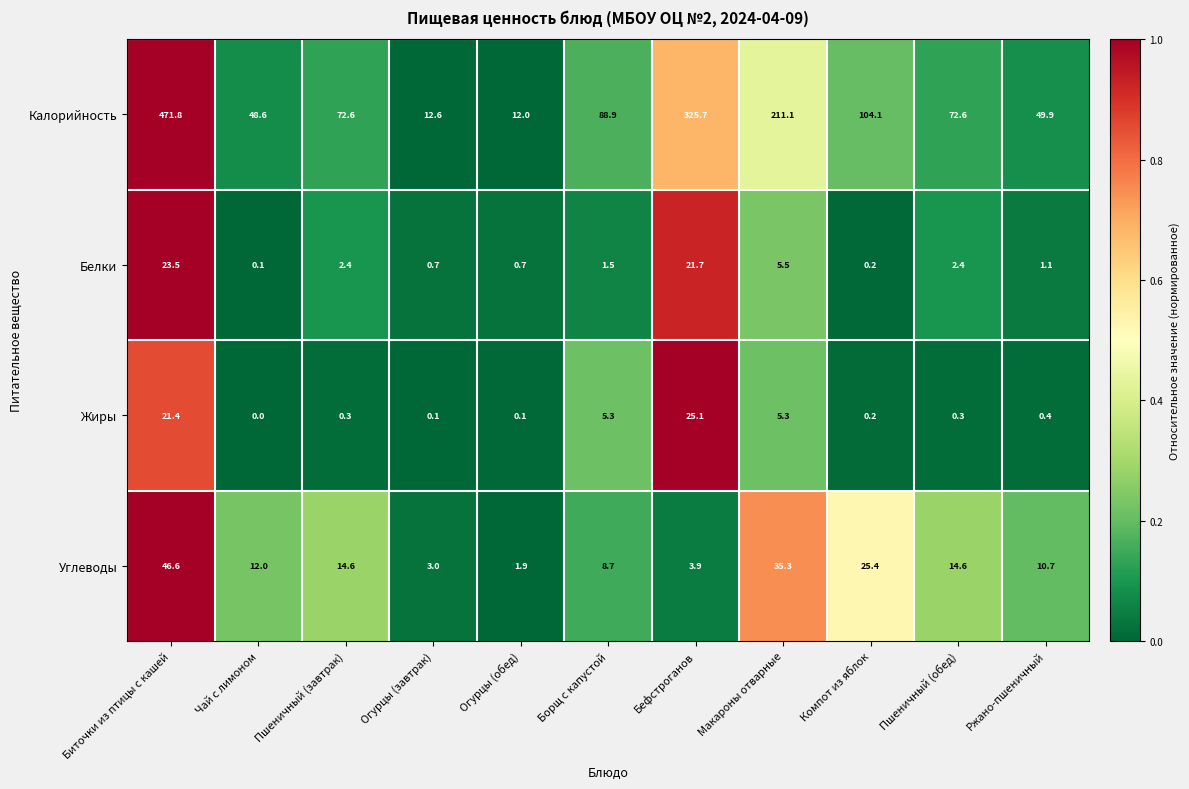

What is the difference between the second highest and second lowest values in the Белки series?

21.5